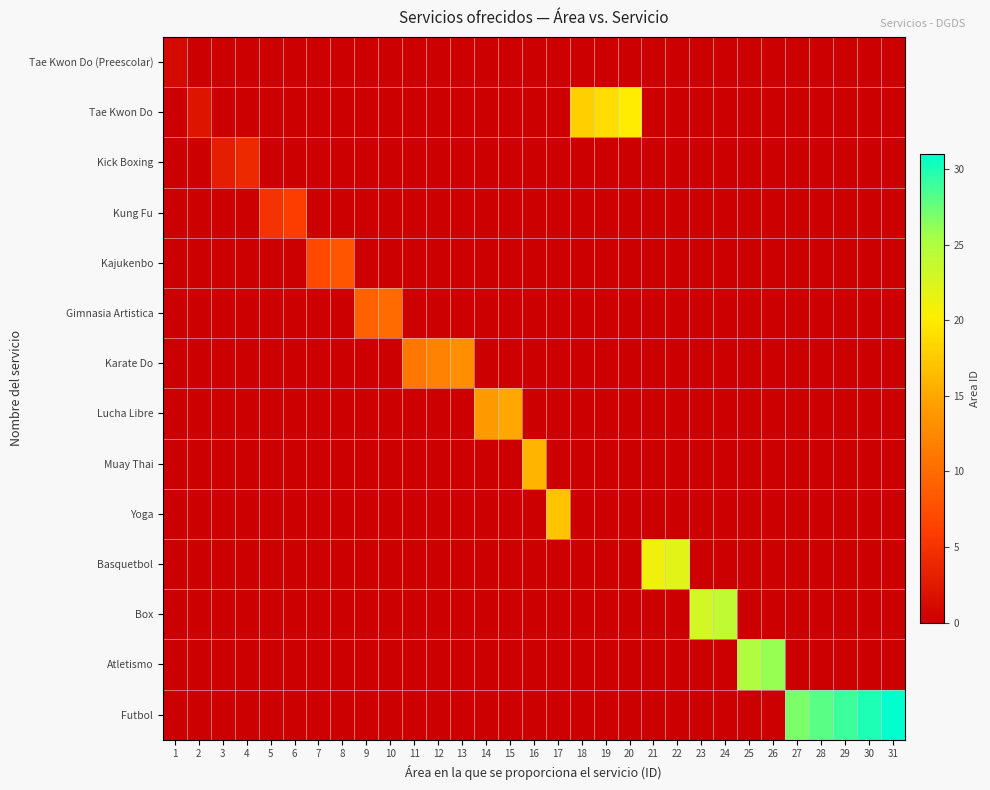

Which series has the largest range (max minus min)?

Futbol